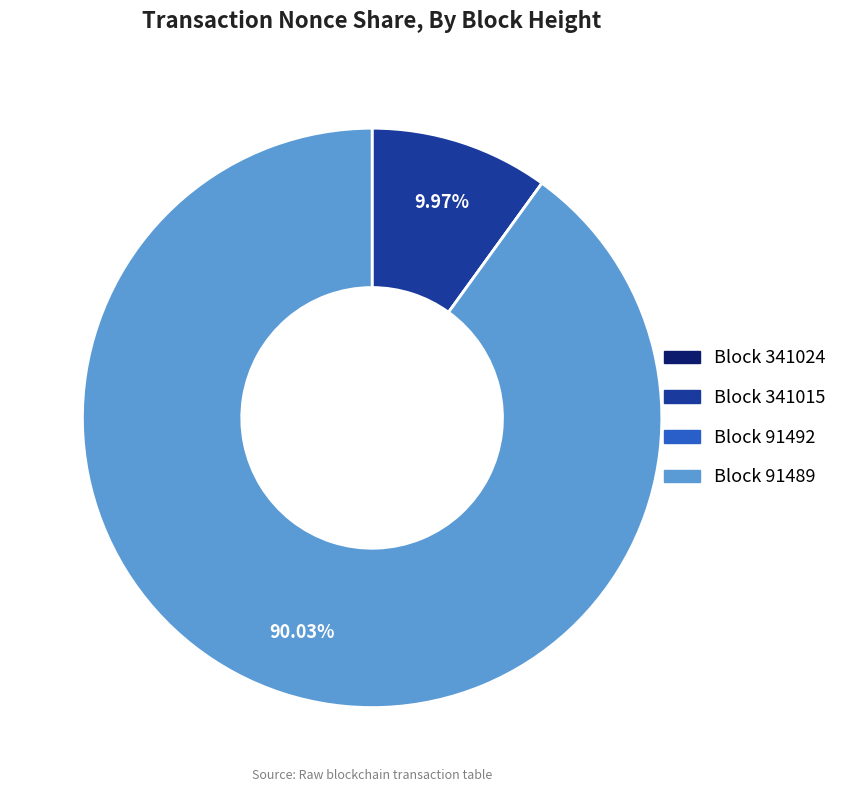

Between Block 341015 and Block 91489, which is larger?

Block 91489